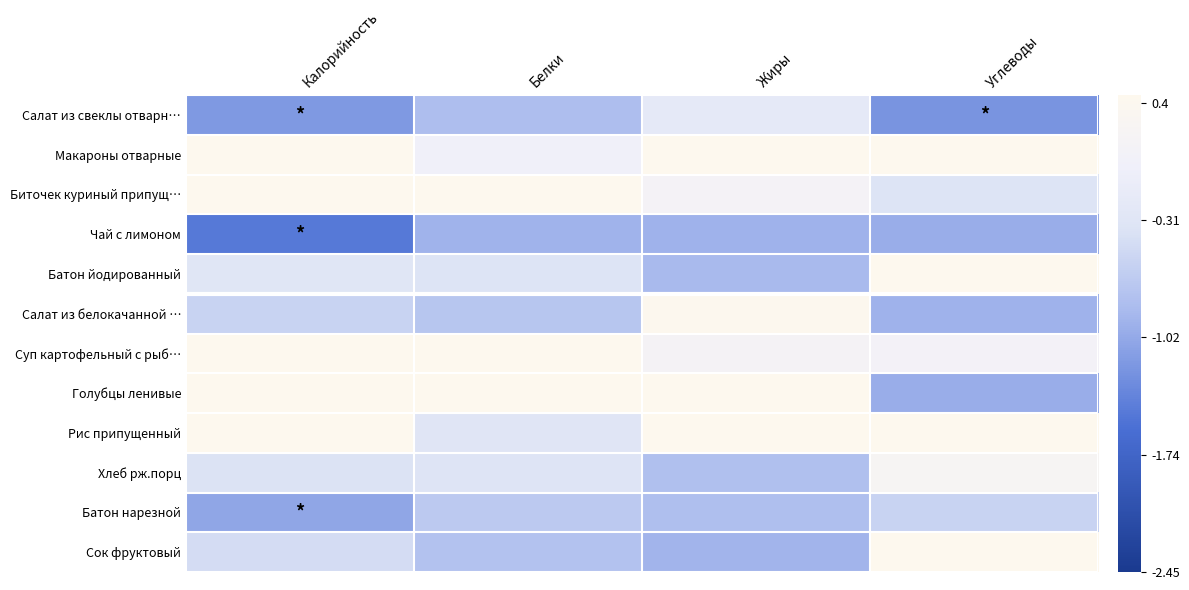

List the series in order of their peak value, lowest first.

Чай с лимоном, Батон нарезной, Салат из свеклы отварн…, Хлеб рж.порц, Салат из белокачанной …, Батон йодированный, Сок фруктовый, Суп картофельный с рыб…, Рис припущенный, Макароны отварные, Биточек куриный припущ…, Голубцы ленивые